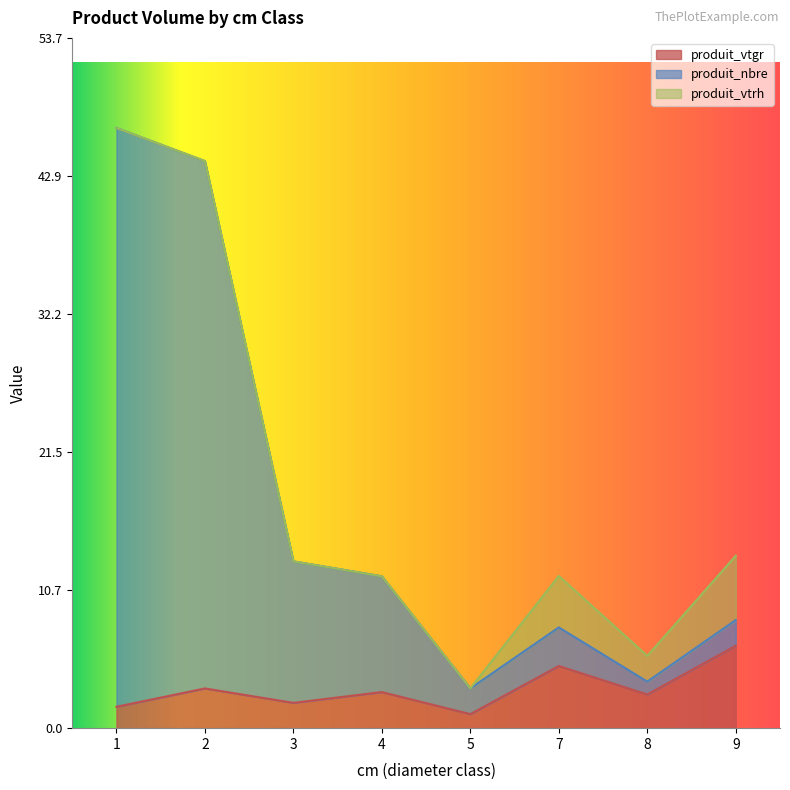

What is the difference between the highest and lowest values at 1?

45.0